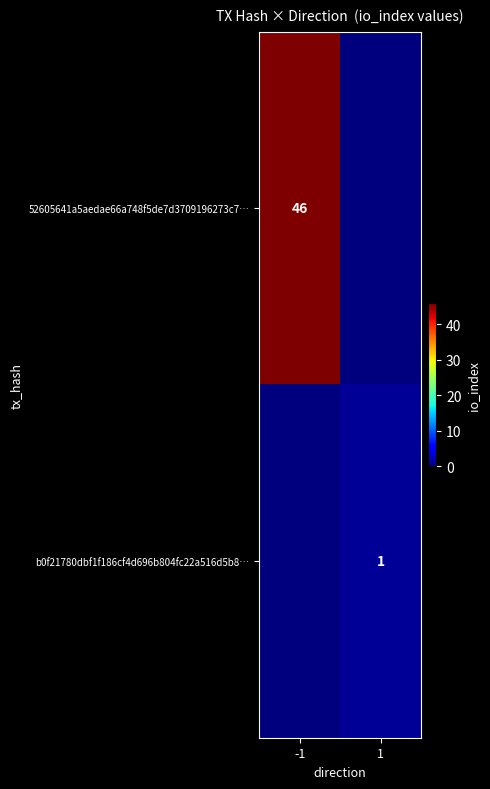

The 52605641a5aedae66a748f5de7d3709196273c7… series shows 46 at -1. True or false?

True